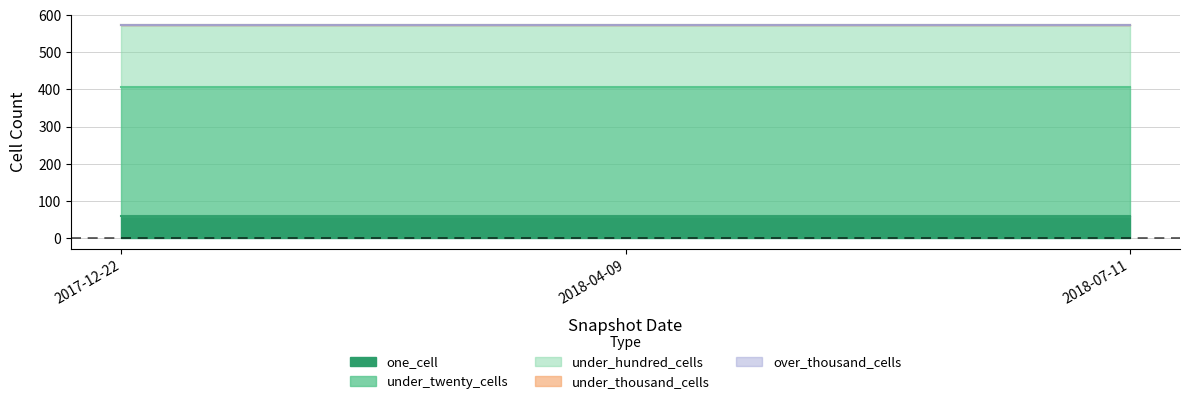

At which label is under_thousand_cells closest to 0?

2017-12-22